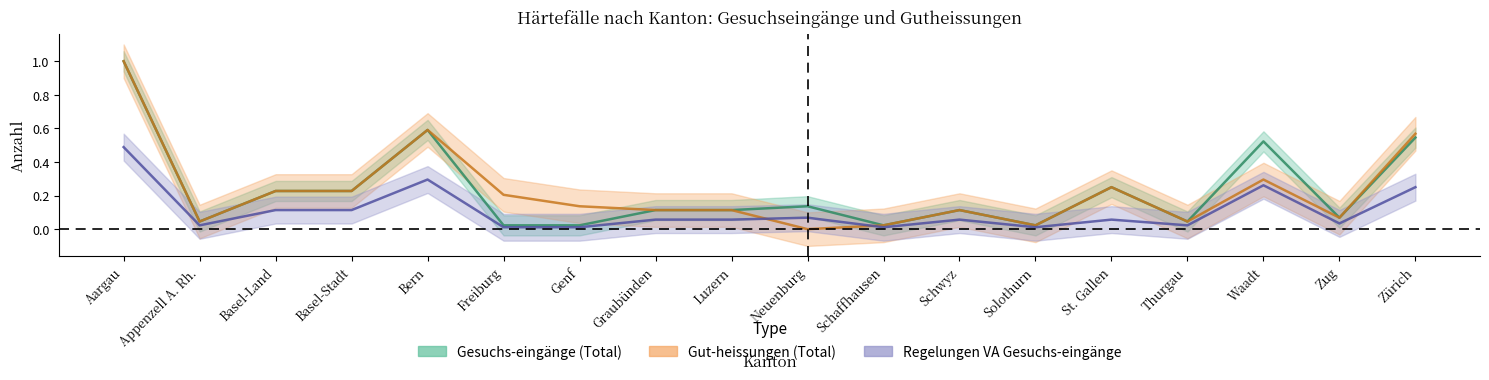

The value of Gesuchs-eingänge (Total) at Bern is 0.6. True or false?

True